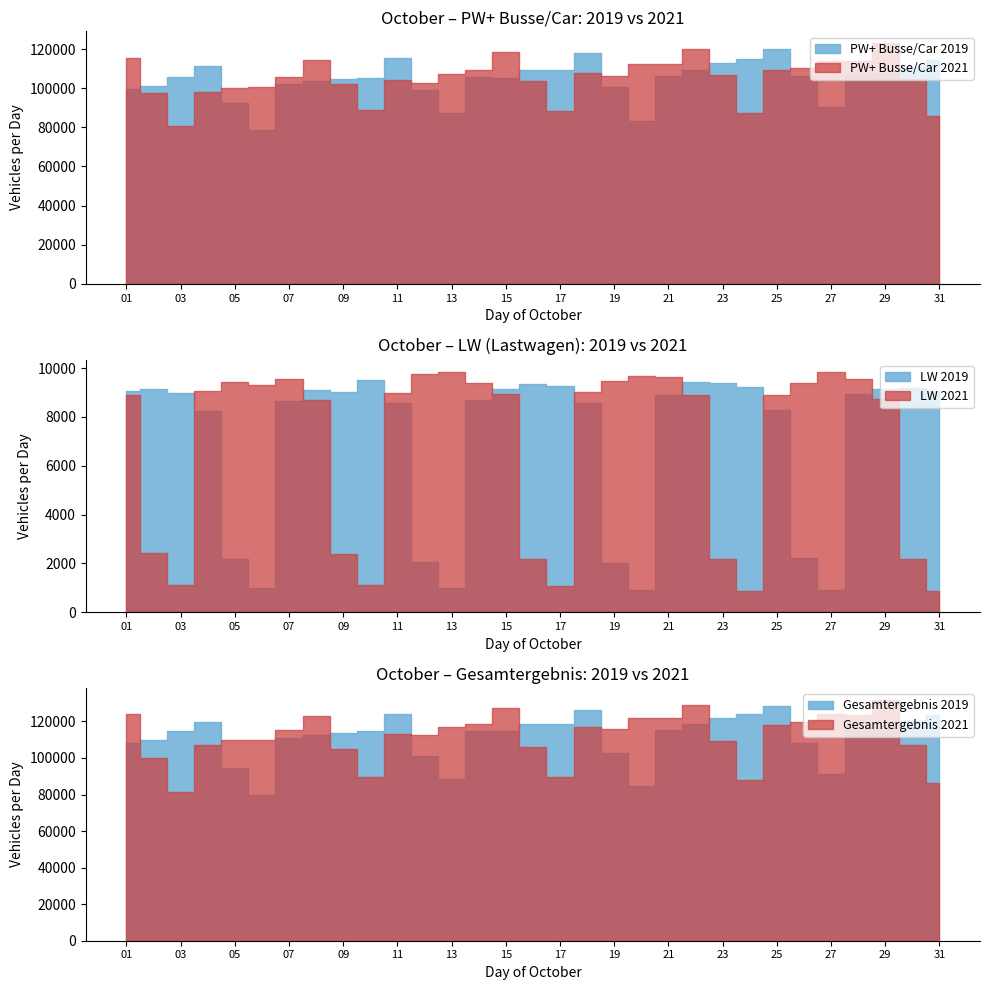

True or false: PW+ Busse/Car 2021 and LW 2021 cross at least once.

False